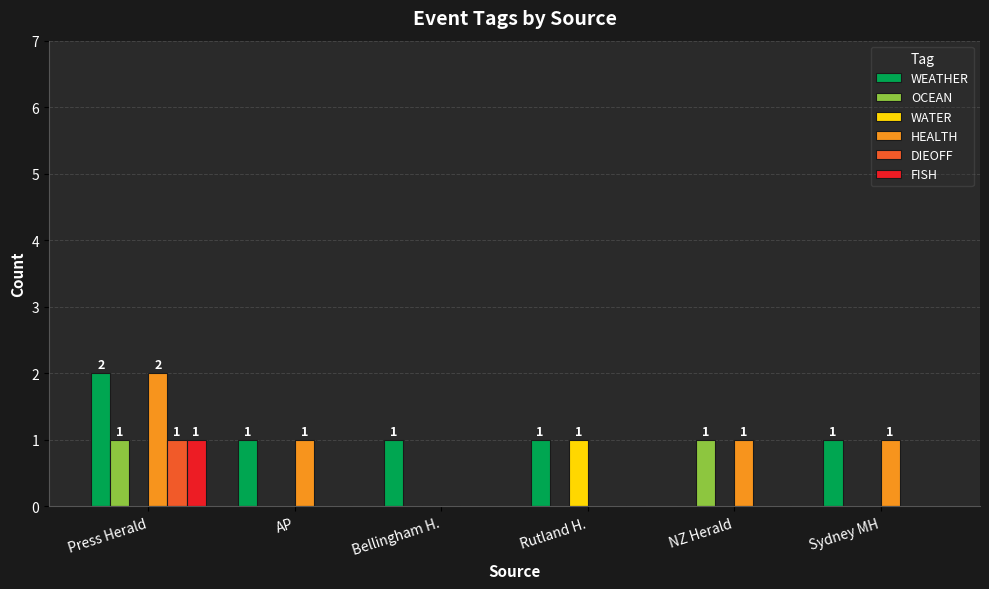

Are the bars horizontal?

No